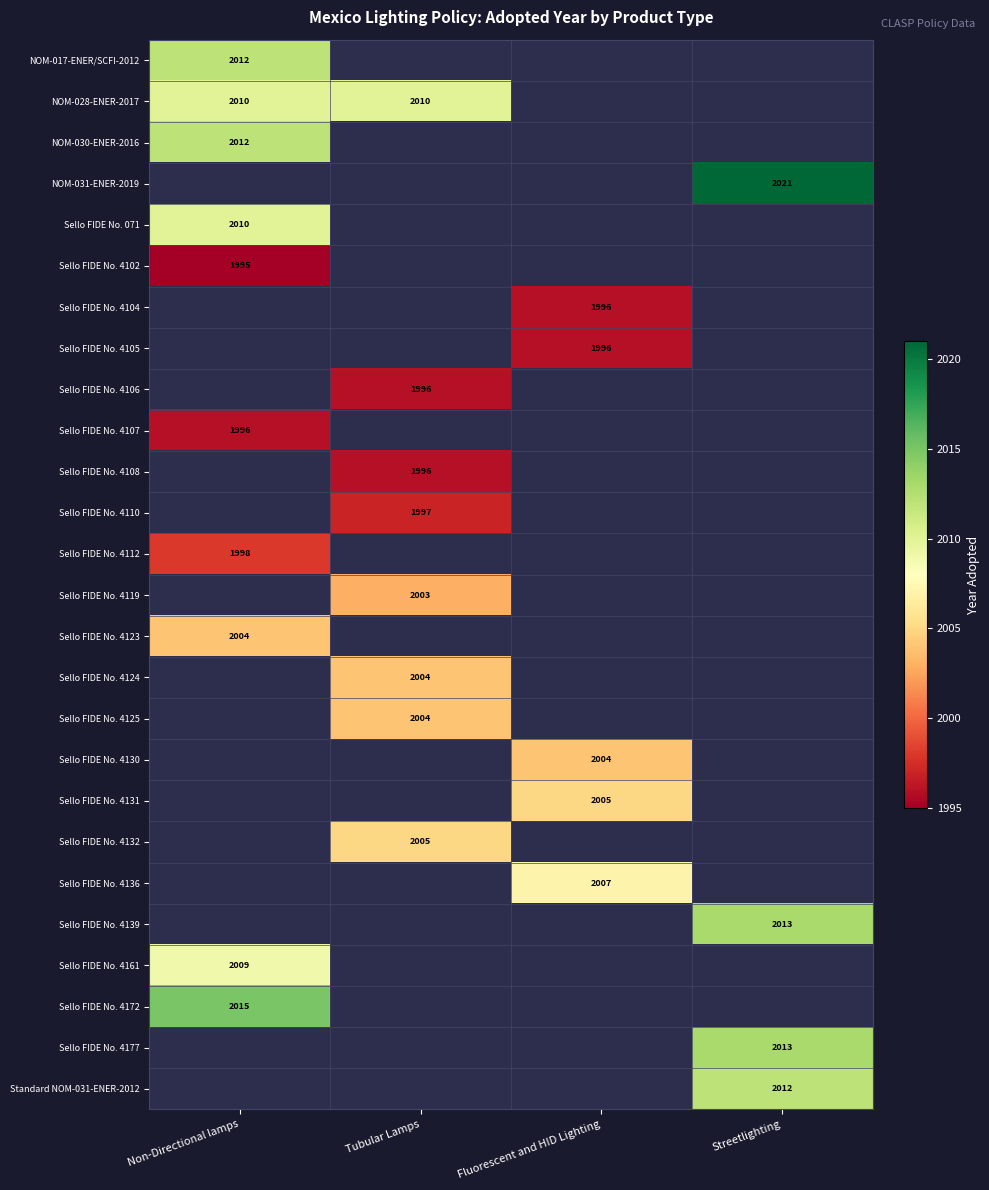

The value of Sello FIDE No. 4104 at Fluorescent and HID Lighting is 885. True or false?

False